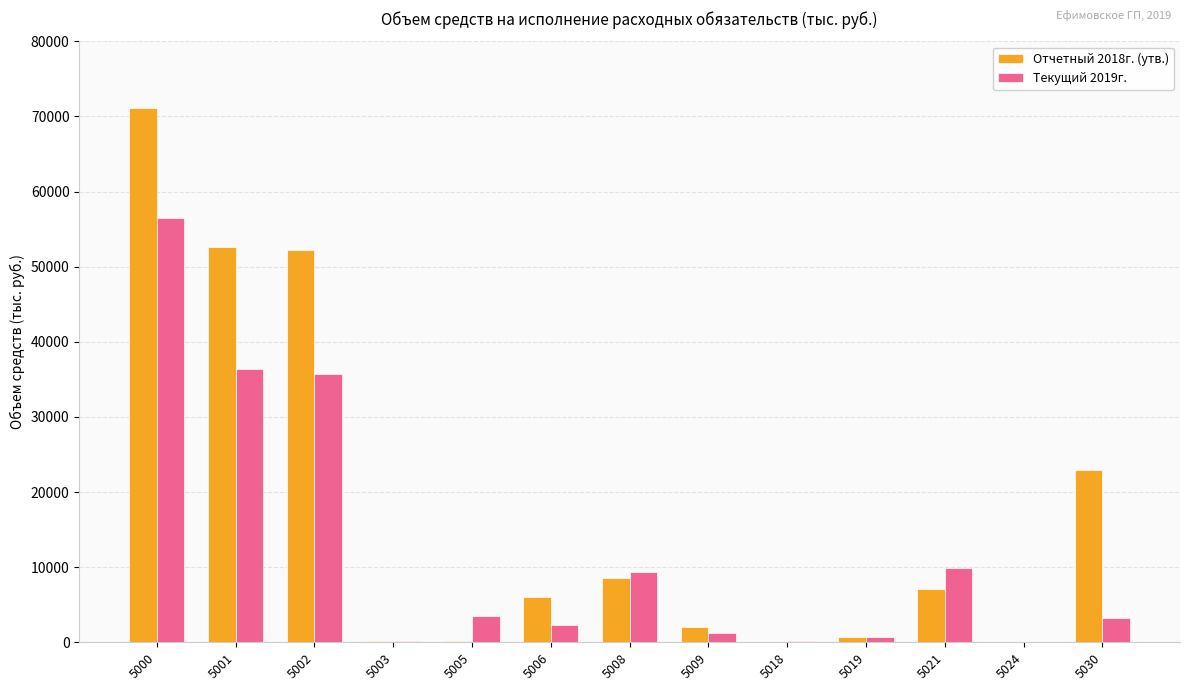

What is the approximate value of Отчетный 2018г. (утв.) at 5019?

650.0